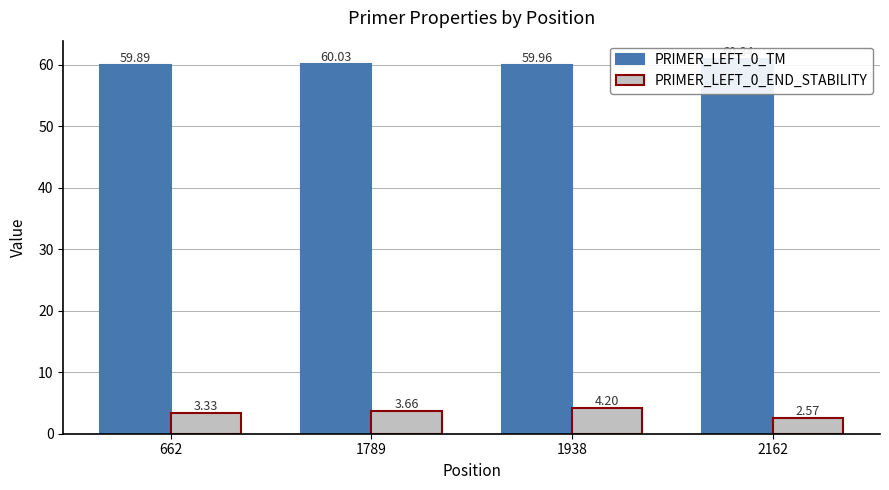

What is the difference between the PRIMER_LEFT_0_TM values at 1938 and 662?

0.1